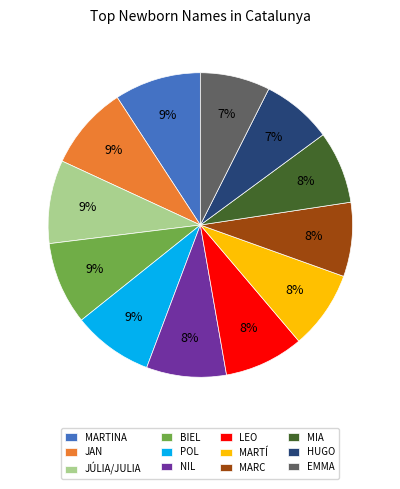

To the nearest percent, what percentage of the pie is MARC?

8%